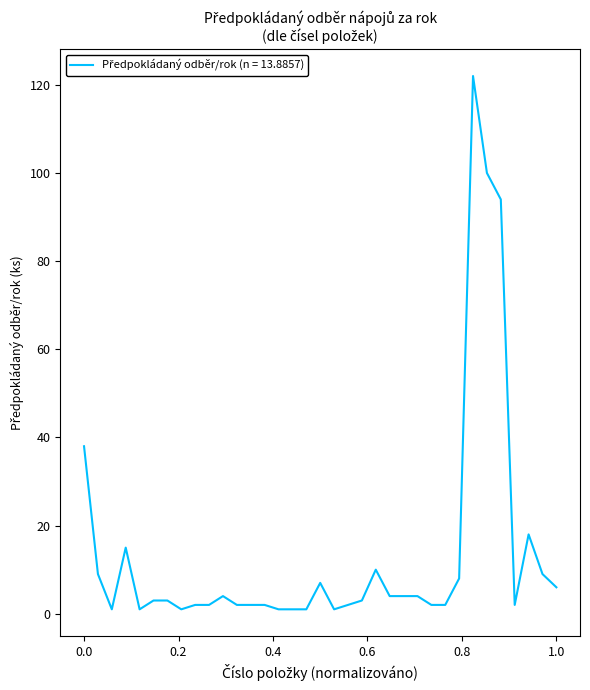

What is the maximum value shown in the chart?

122